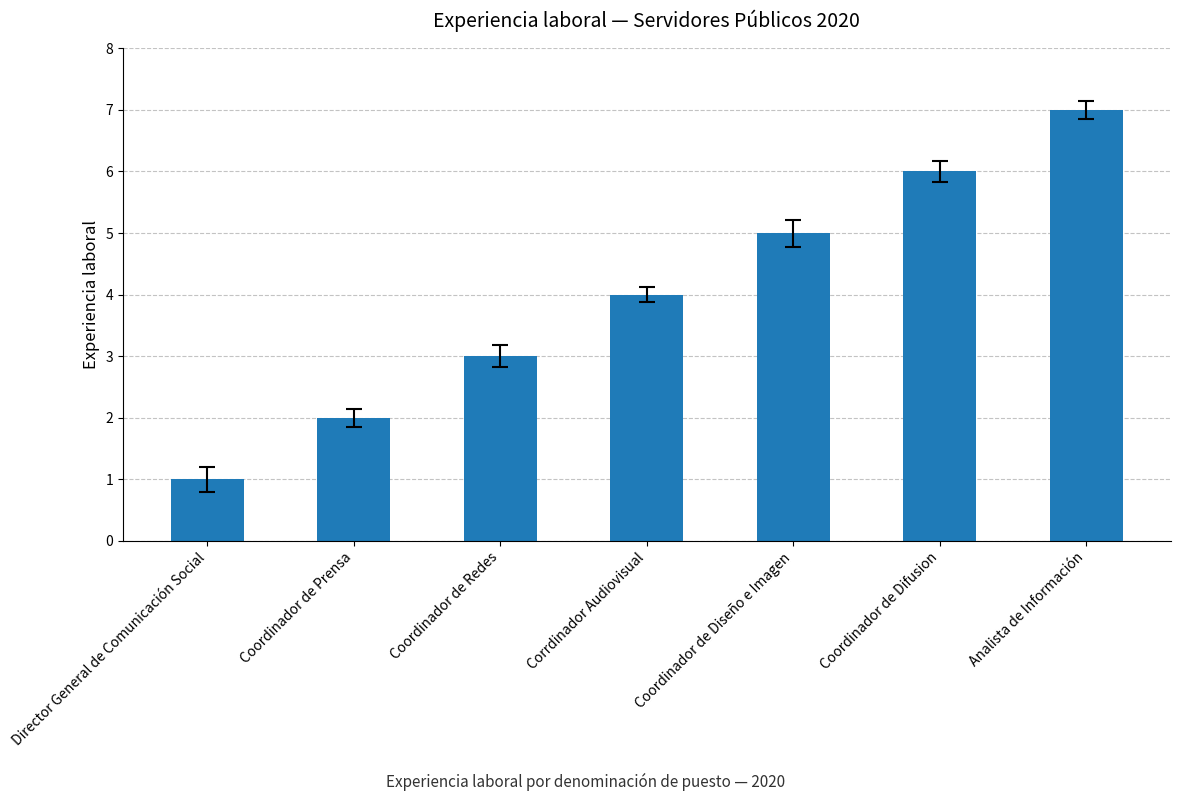

What is the difference between the second highest and second lowest values?

4